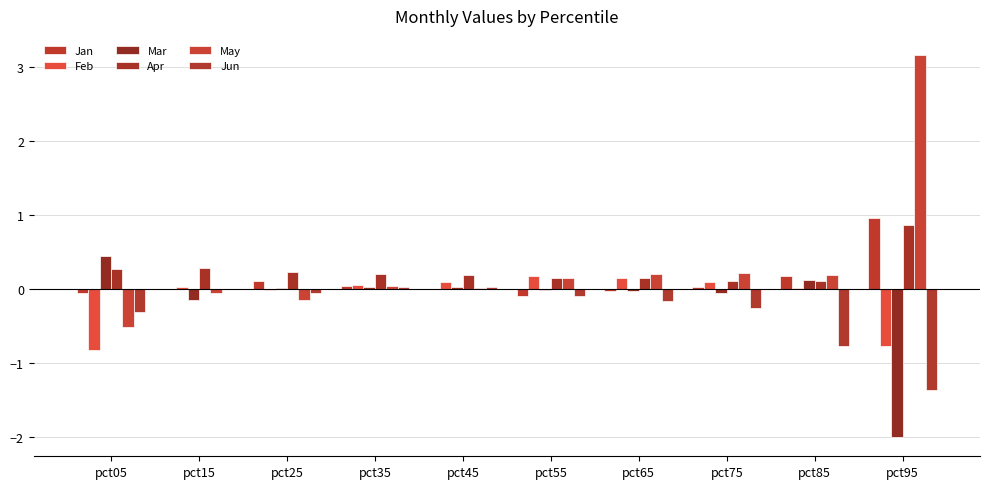

Are the bars horizontal?

No